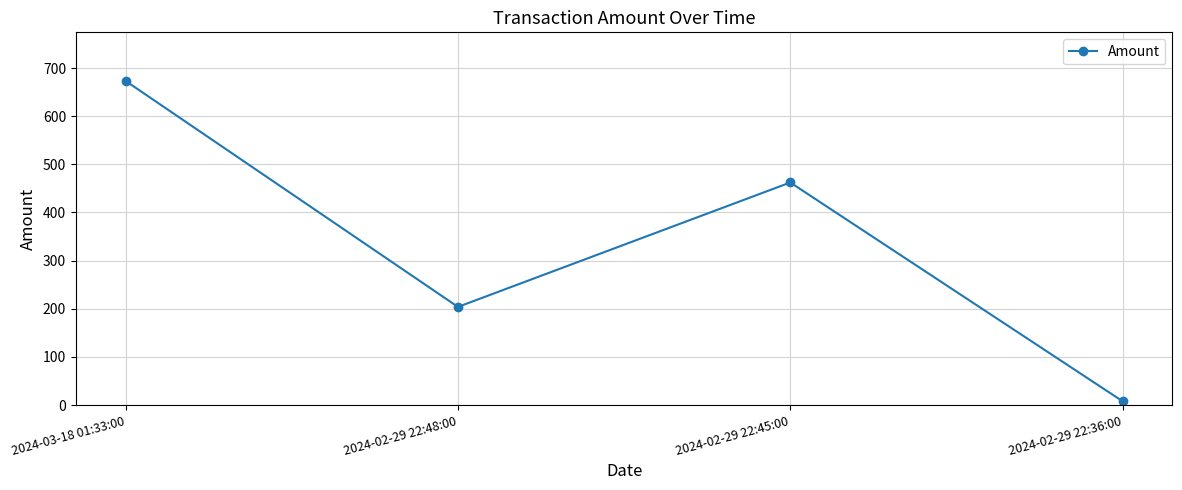

The value at 2024-02-29 22:45:00 is 177.1. True or false?

False